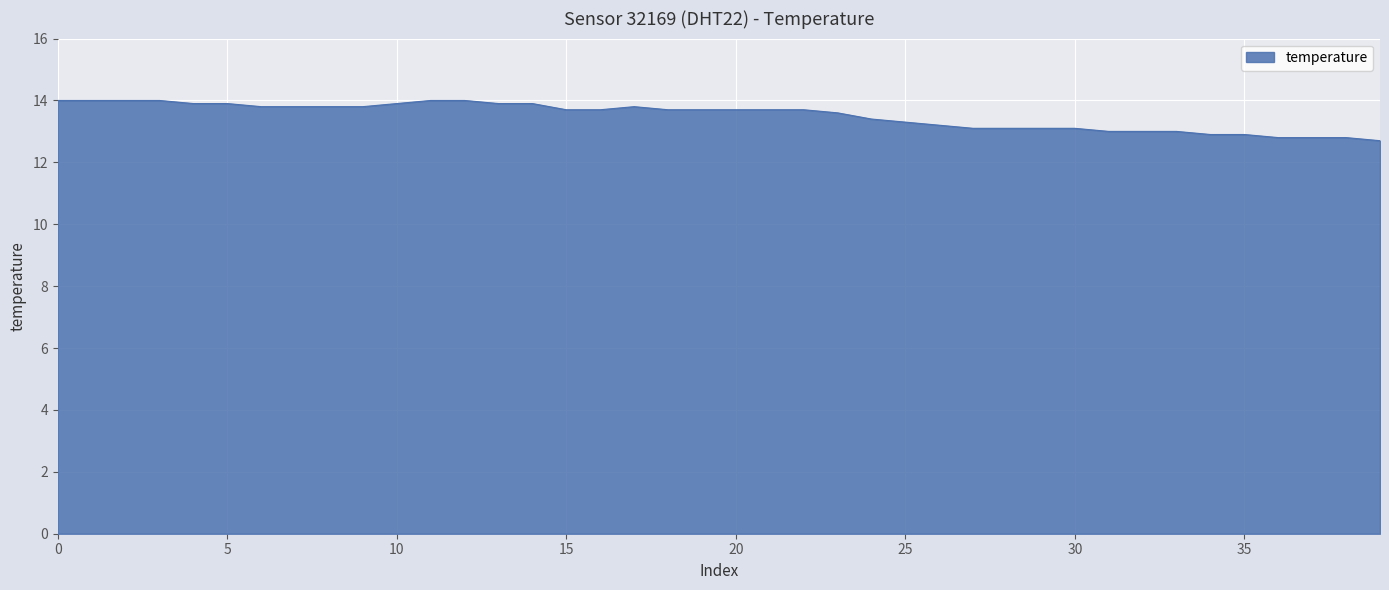

What is the minimum value shown in the chart?

12.7